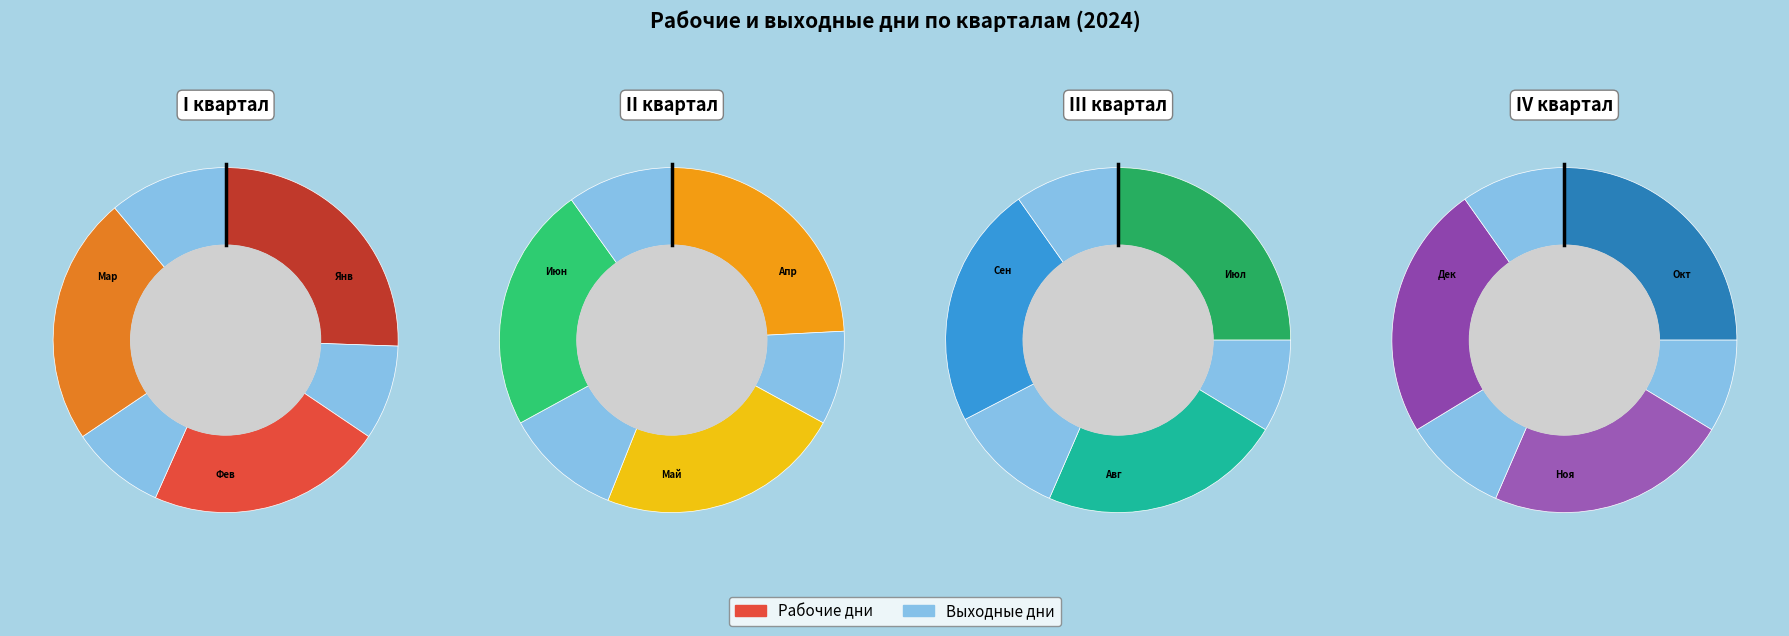

Does Август represent more than half of the total?

No